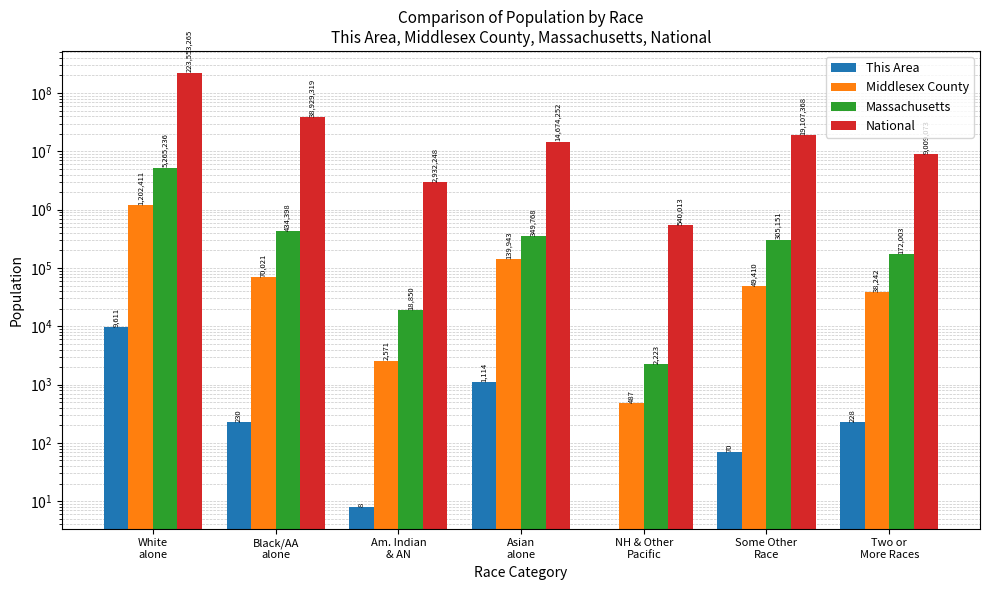

True or false: This Area has a value of 228 at Two or
More Races.

True